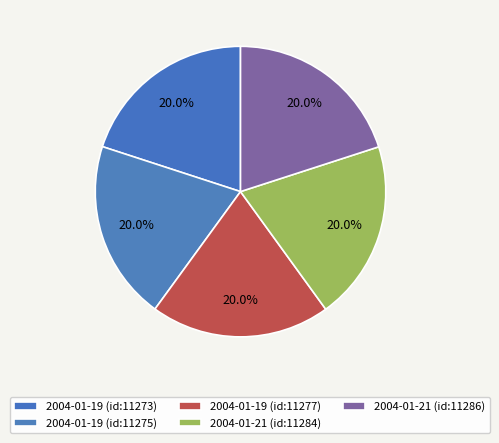

How many segments does this pie chart have?

5